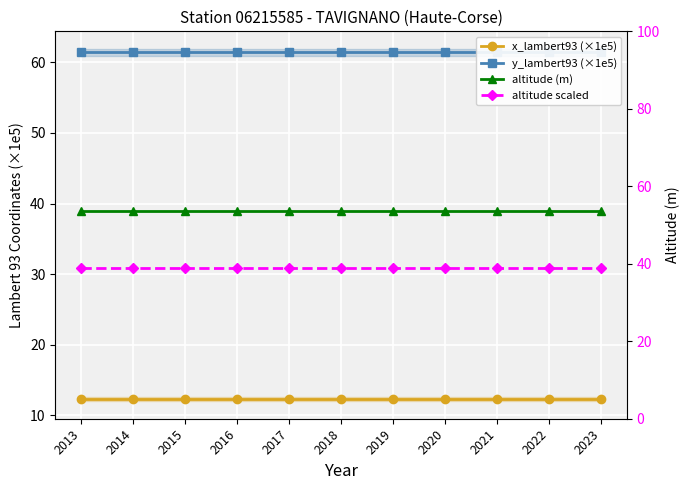

Which category has the highest value across all series?

2013